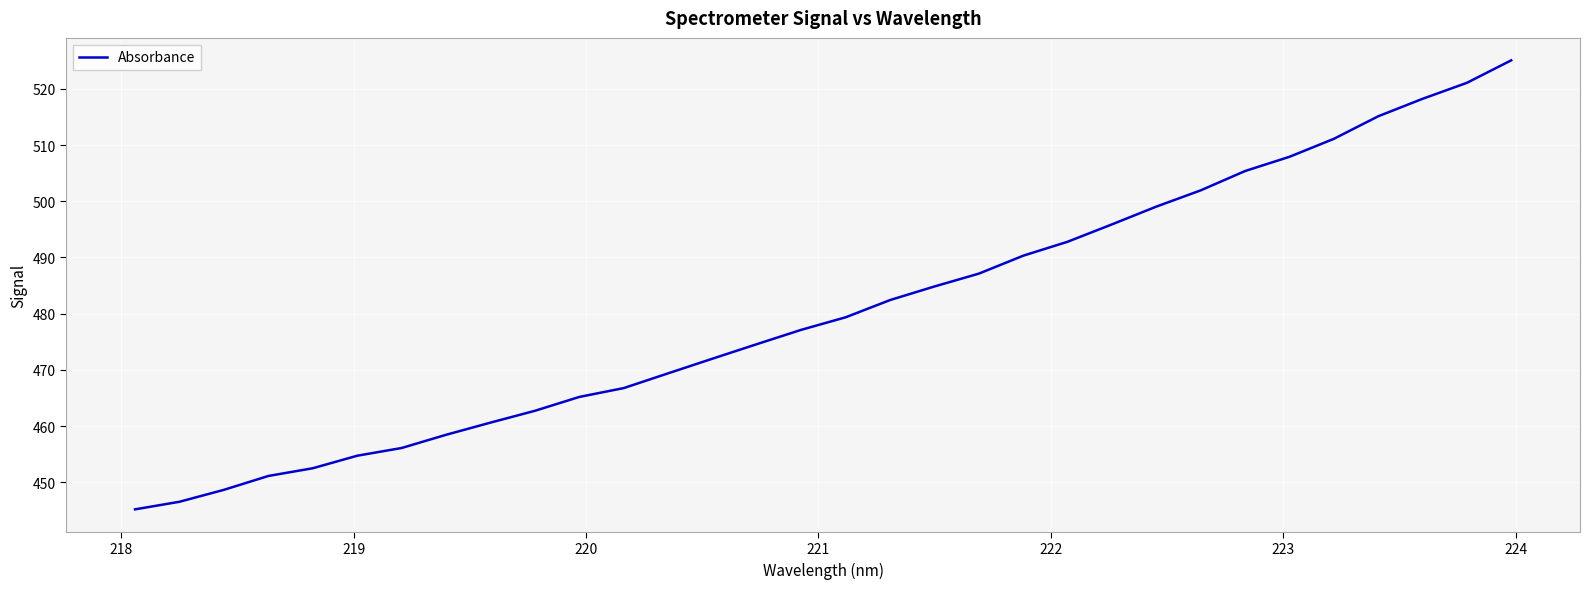

How many lines are shown in the chart?

1